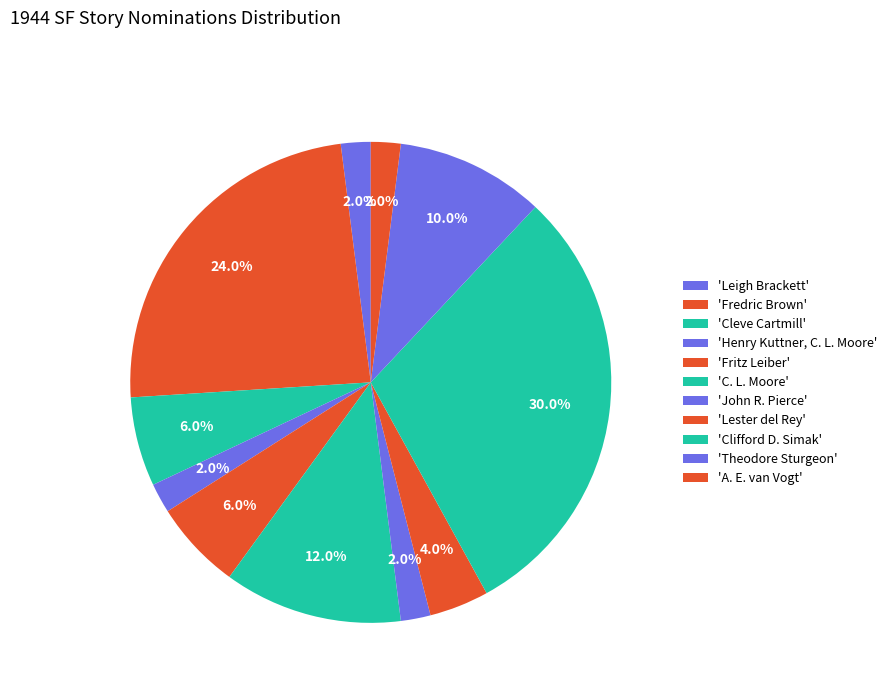

How many segments does this pie chart have?

11